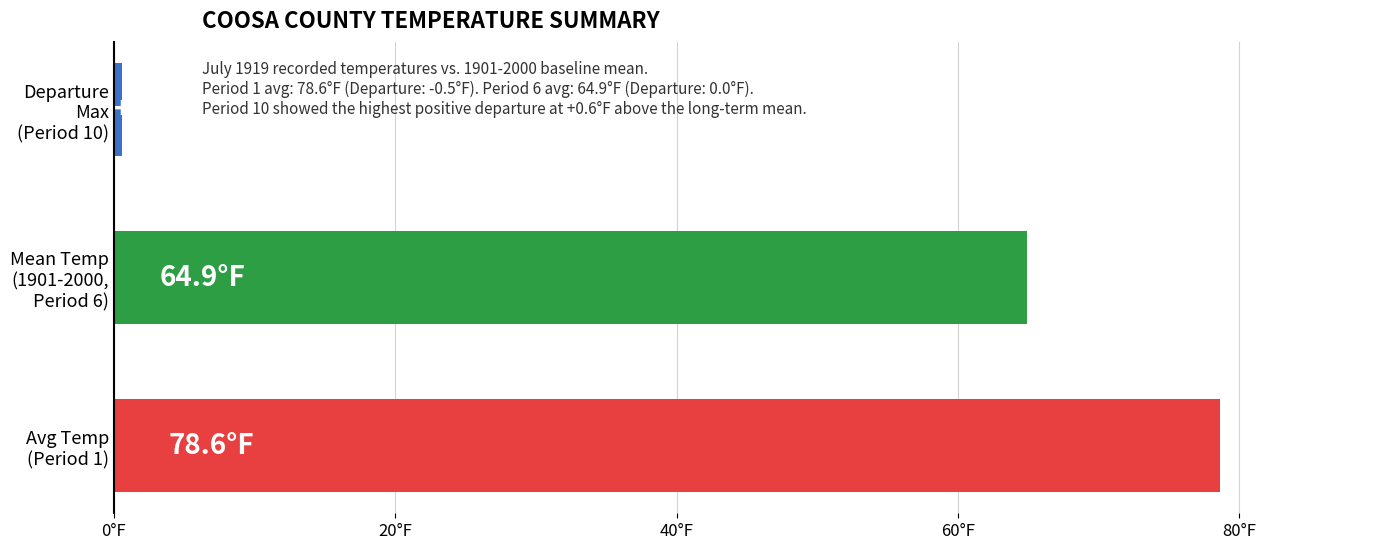

Are the bars horizontal?

Yes